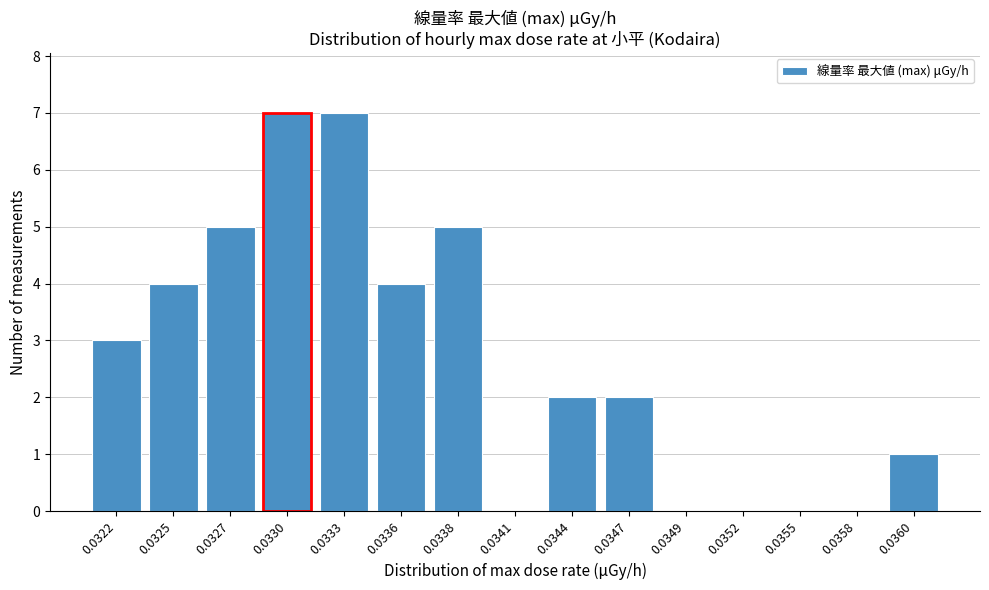

Reading left to right, what are all the values shown in this chart?

0.0322=3	0.0325=4	0.0327=5	0.0330=7	0.0333=7	0.0336=4	0.0338=5	0.0341=0	0.0344=2	0.0347=2	0.0349=0	0.0352=0	0.0355=0	0.0358=0	0.0360=1